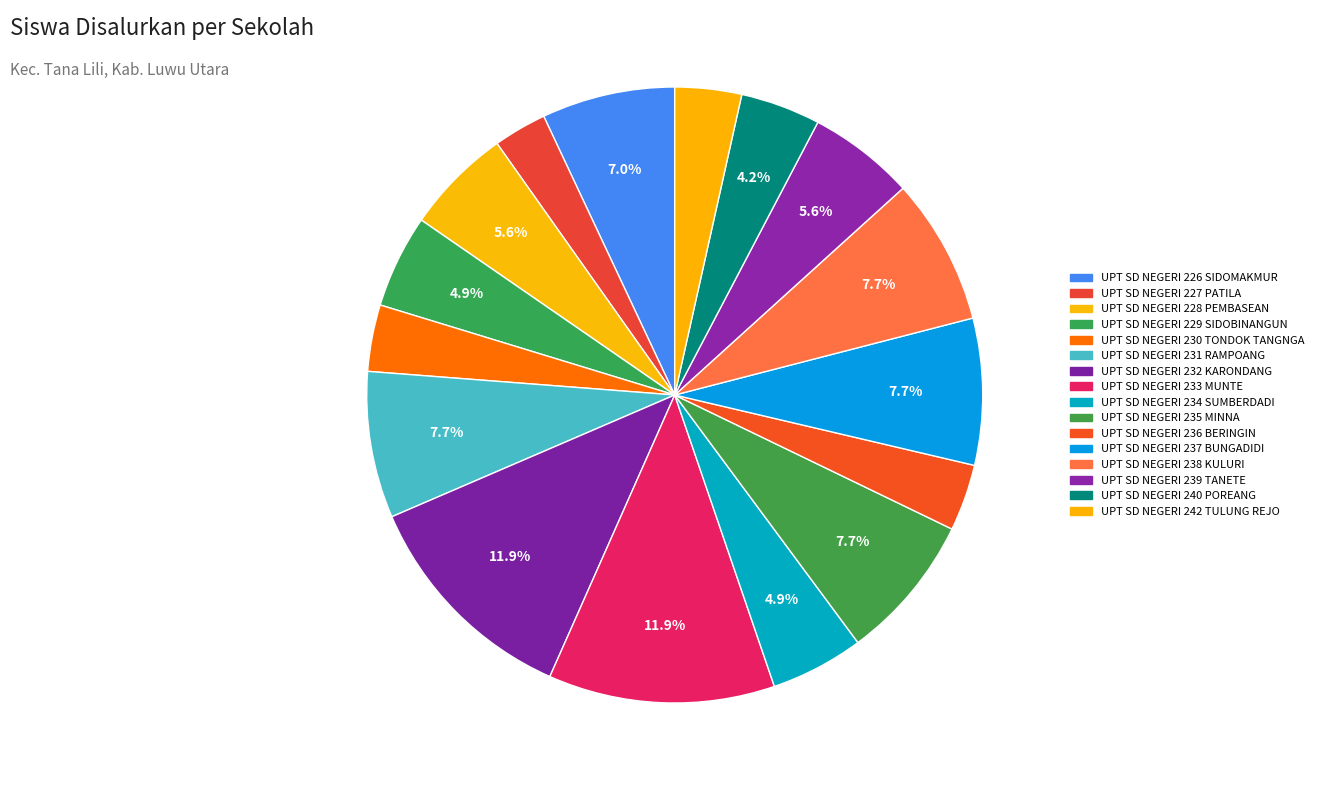

Count the number of slices in the pie.

16